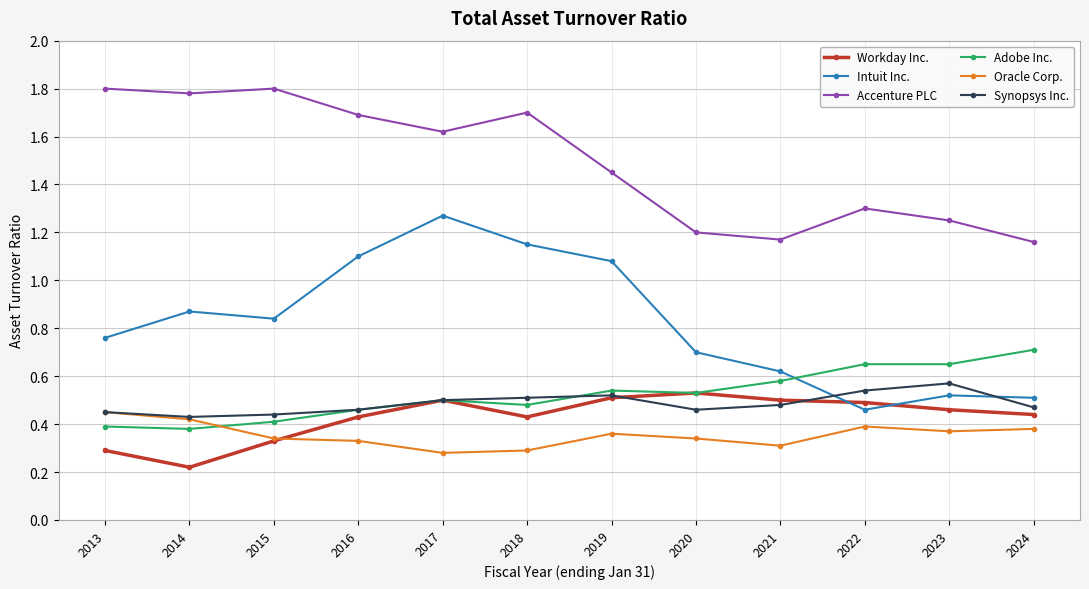

True or false: Accenture PLC and Intuit Inc. cross at least once.

False